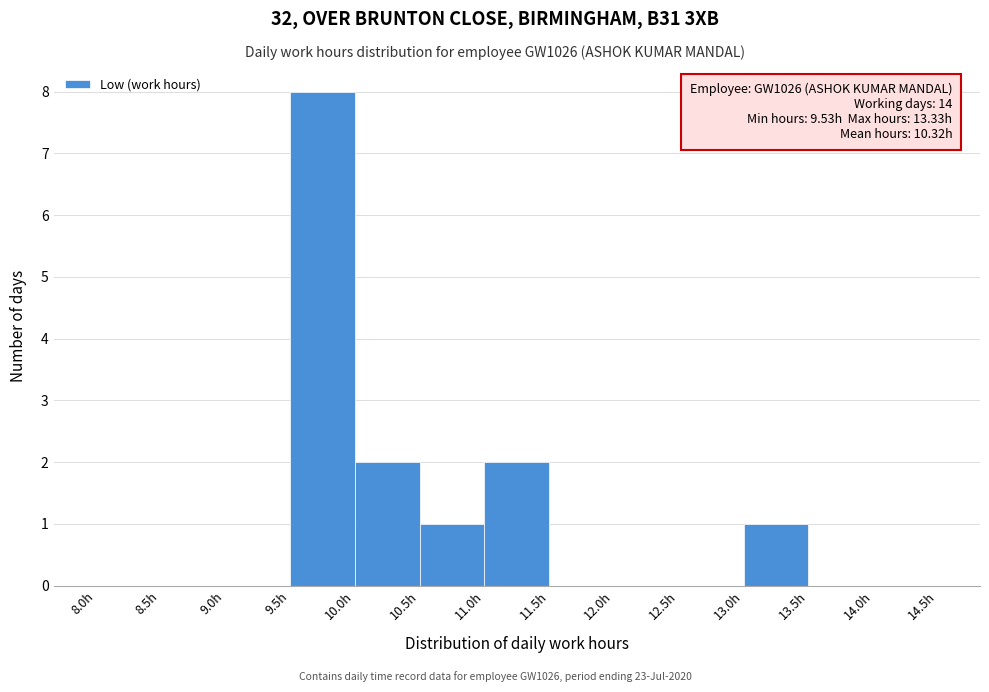

Which range on the x-axis has the tallest bar?

9.5 to 10.0